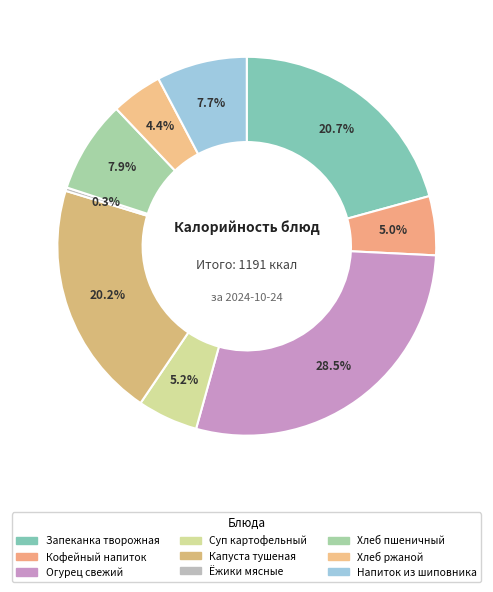

What percentage is NOT represented by Хлеб ржаной?

95.6%